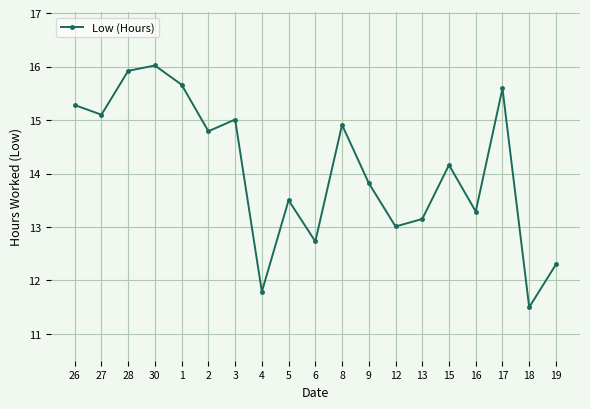

Rank the categories by value from lowest to highest.

18, 4, 19, 6, 12, 13, 16, 5, 9, 15, 2, 8, 3, 27, 26, 17, 1, 28, 30